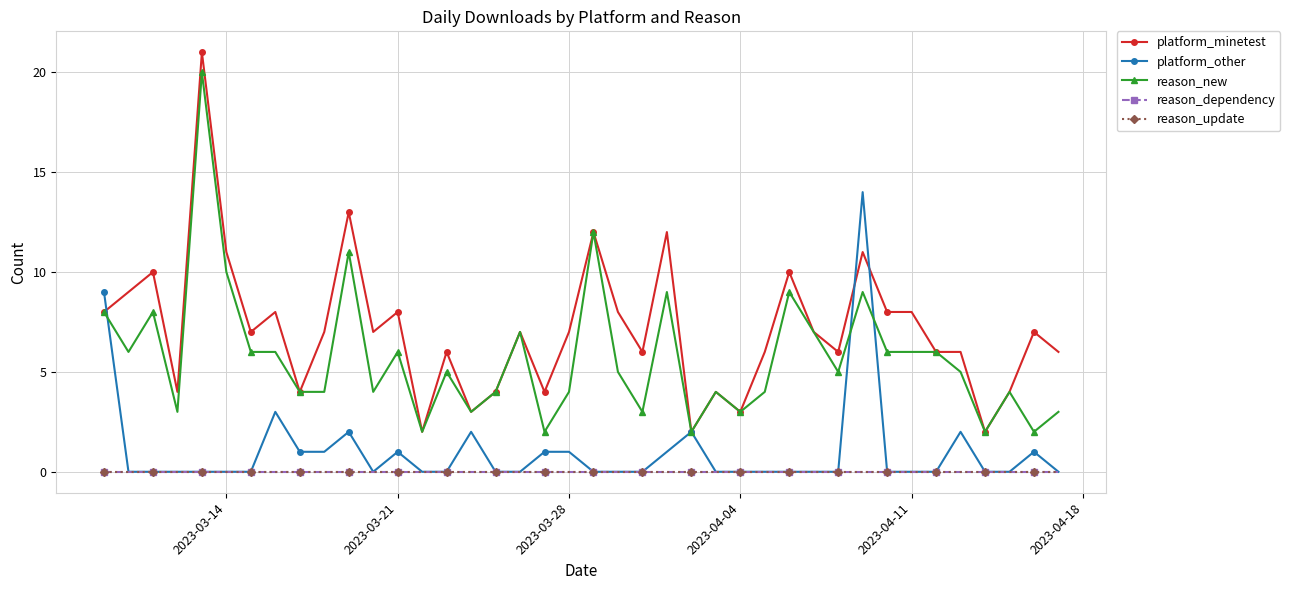

In platform_other, how many points are lower than both neighbors (excluding endpoints)?

1